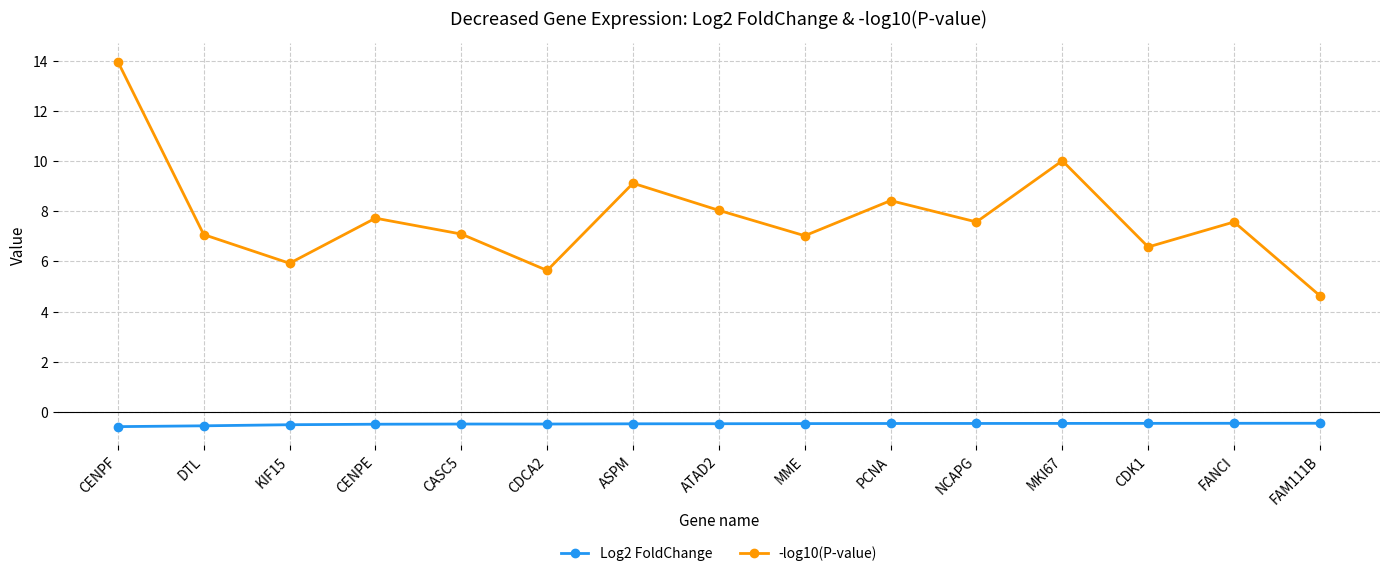

The -log10(P-value) series shows 8.0 at ATAD2. True or false?

True